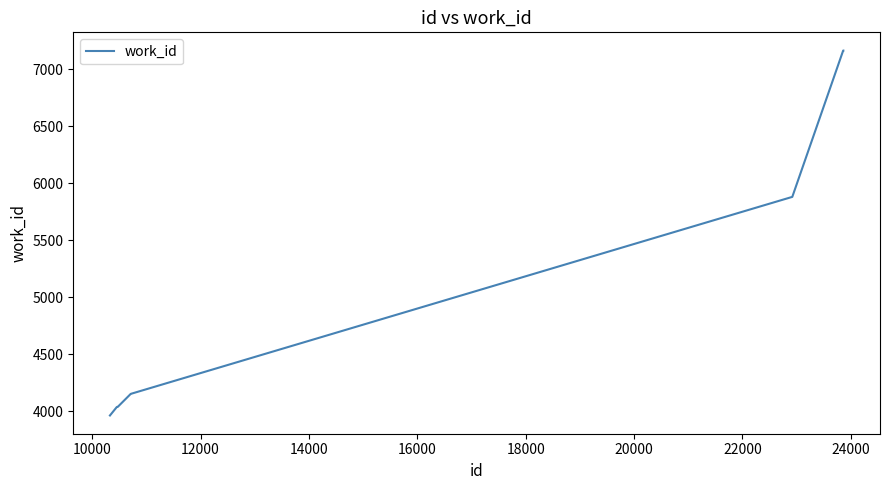

Reading left to right, transcribe all the data shown in this chart.

3963	4038	4038	4038	4153	4153	5880	7163	7163